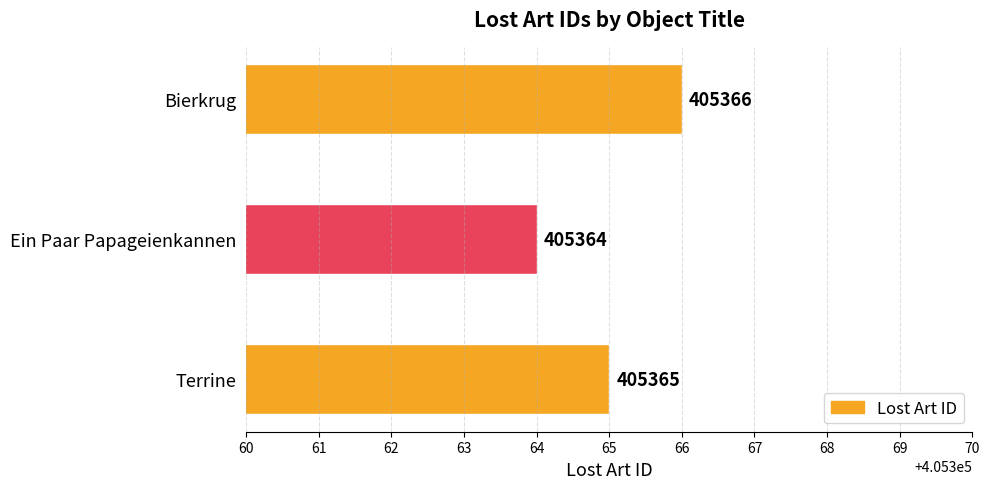

What is the change in value from Ein Paar Papageienkannen to Bierkrug?

+2